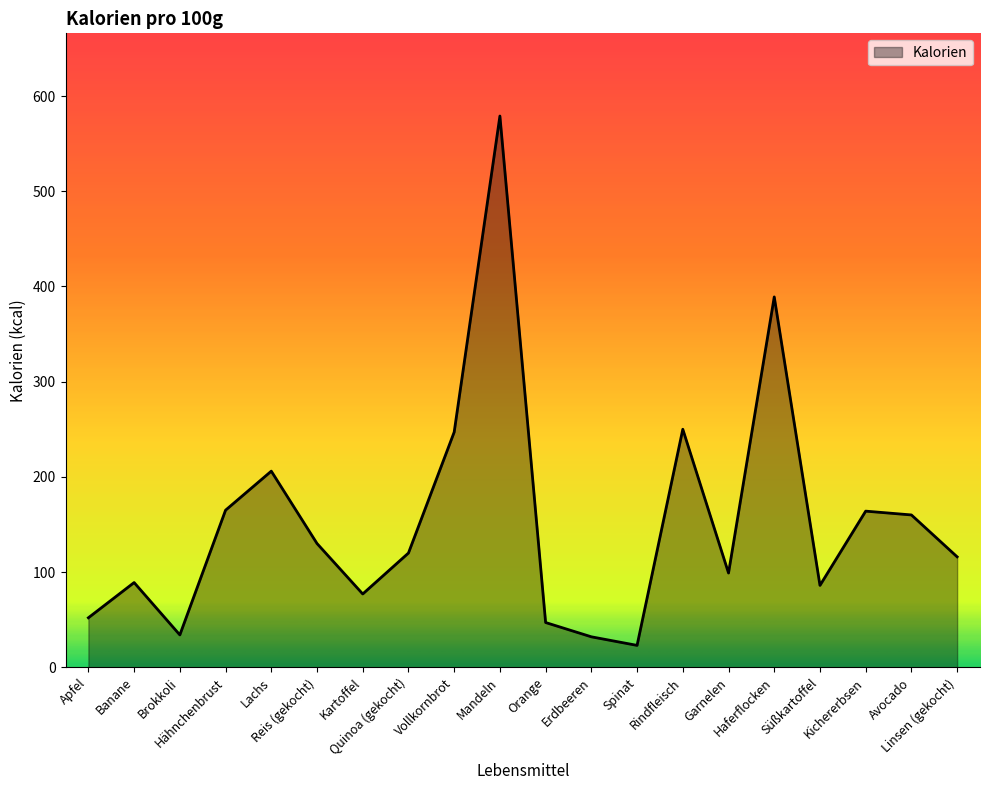

What is the greatest value displayed?

579